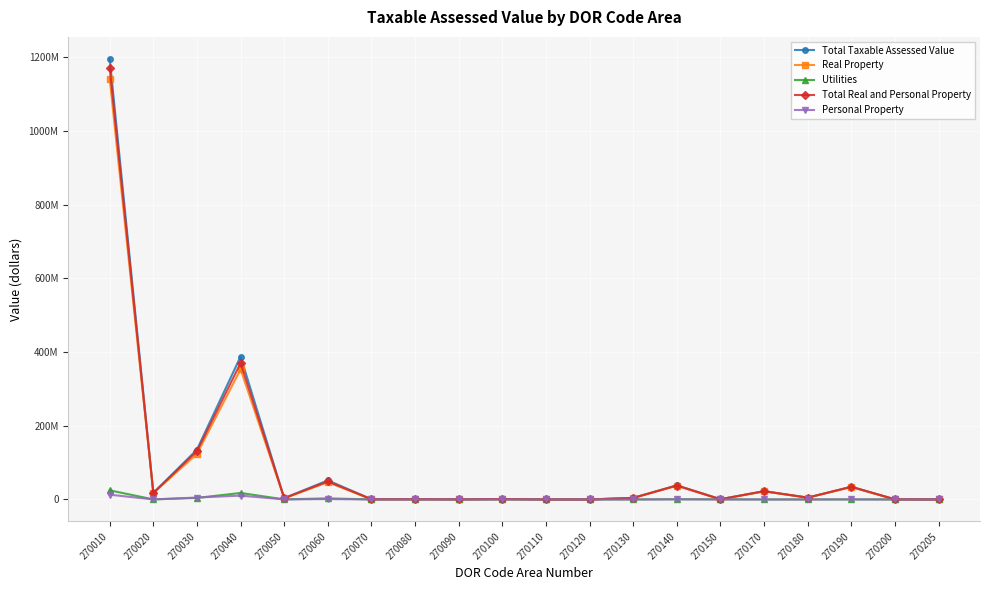

What is the difference between the maximum and minimum values in the Personal Property series?

13022450